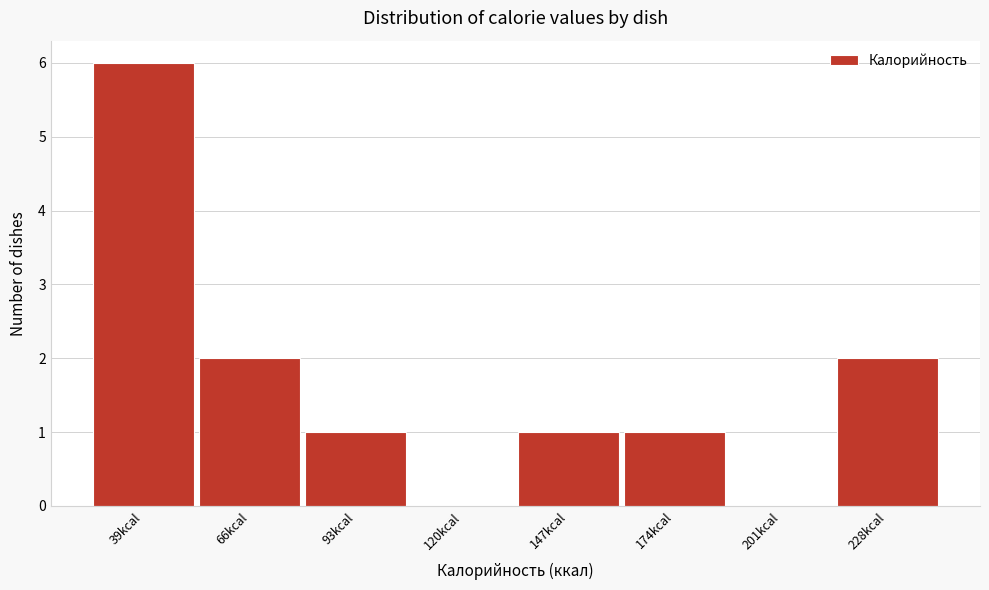

Reading left to right, extract all data points from this chart.

39kcal=6	66kcal=2	93kcal=1	120kcal=0	147kcal=1	174kcal=1	201kcal=0	228kcal=2